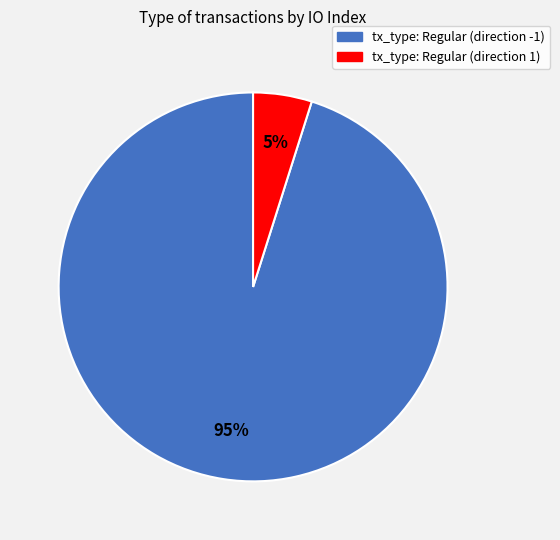

Which slice represents more than half of the pie?

tx_type: Regular (direction -1)